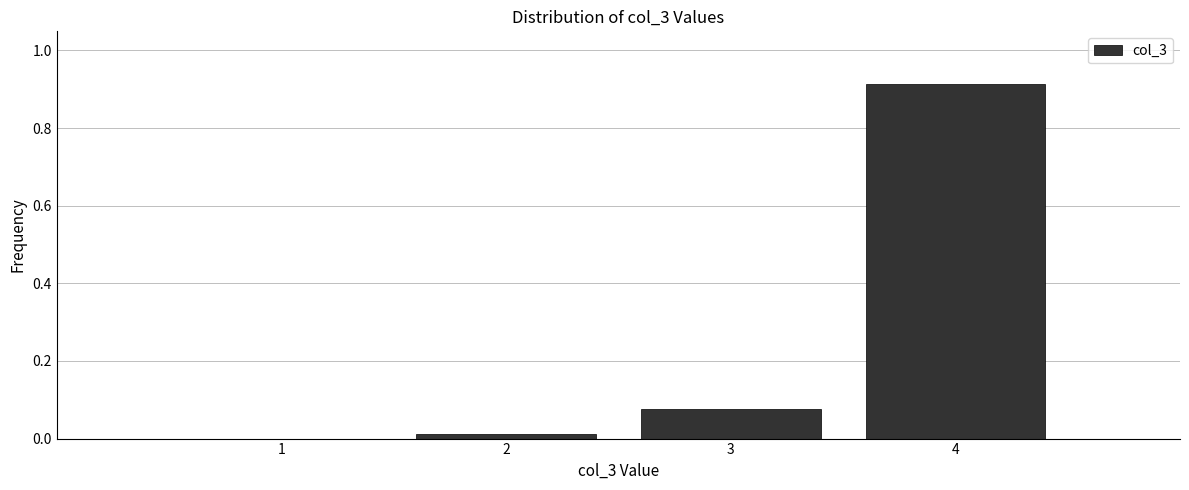

Which category has the highest value across all series?

4